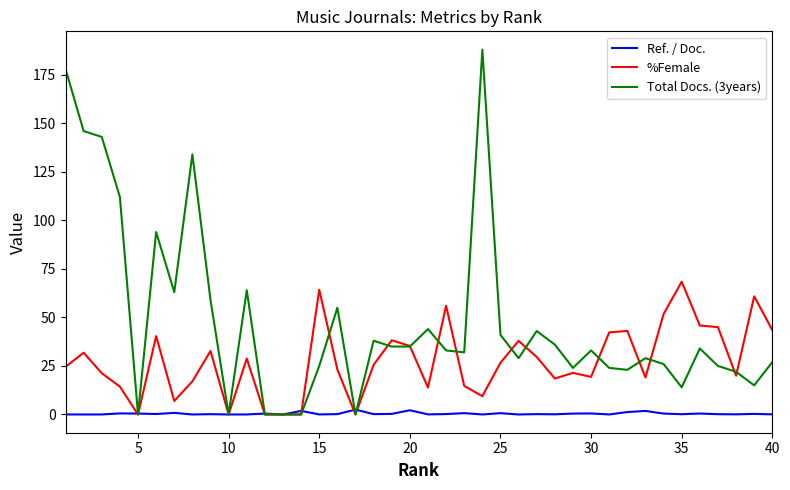

Which series has the largest total across all categories?

Total Docs. (3years)